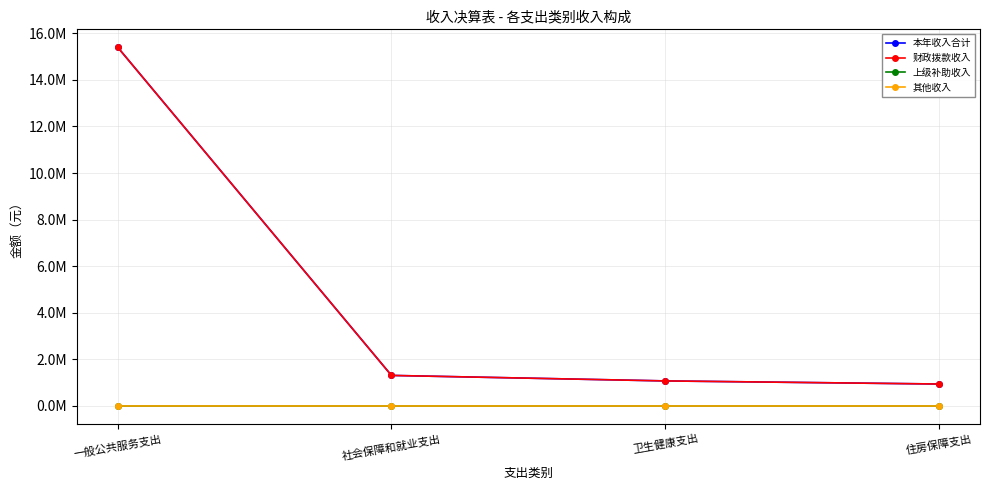

What are all the series names shown in the legend?

本年收入合计, 财政拨款收入, 上级补助收入, 其他收入